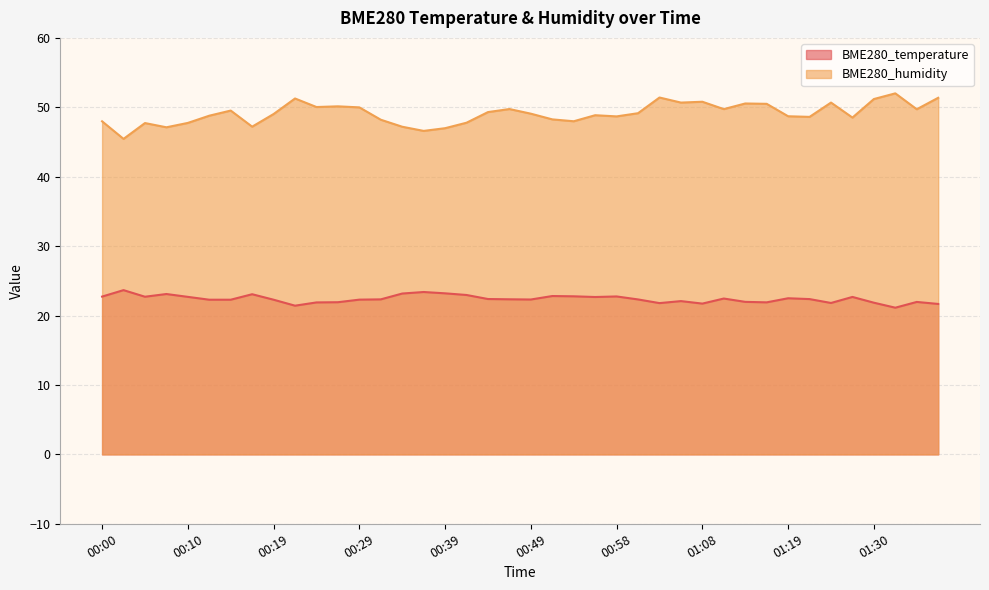

What are all the series names shown in the legend?

BME280_temperature, BME280_humidity